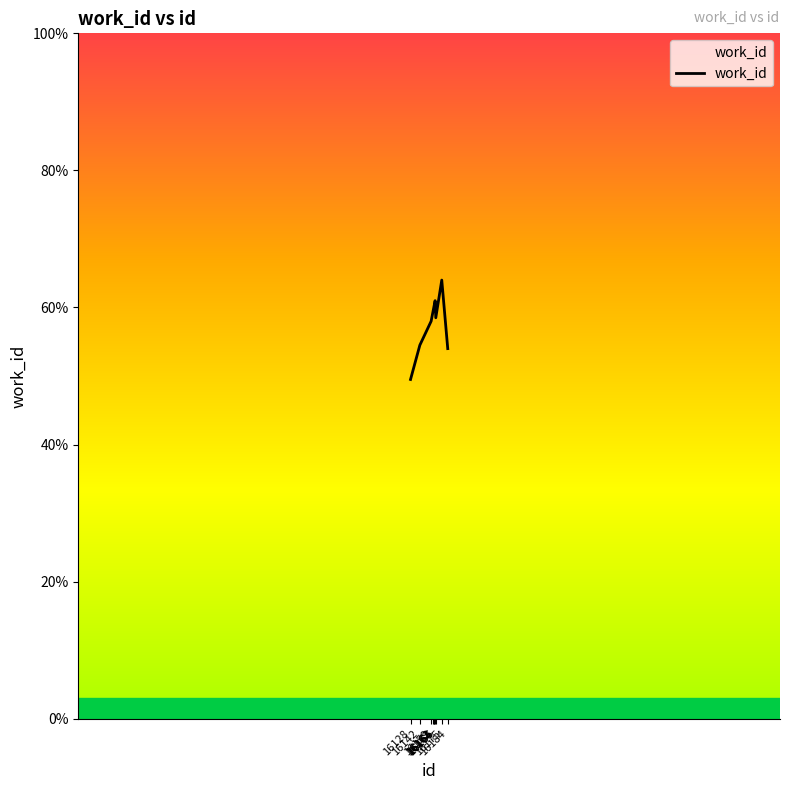

Between 16175 and 16165, which is larger?

16175